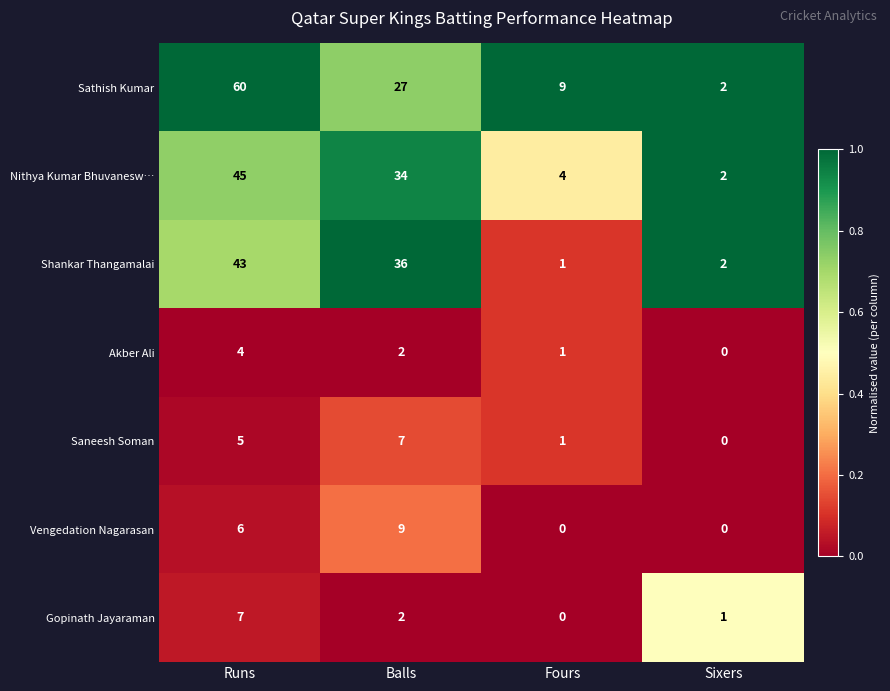

The Saneesh Soman series shows 0 at Sixers. True or false?

True